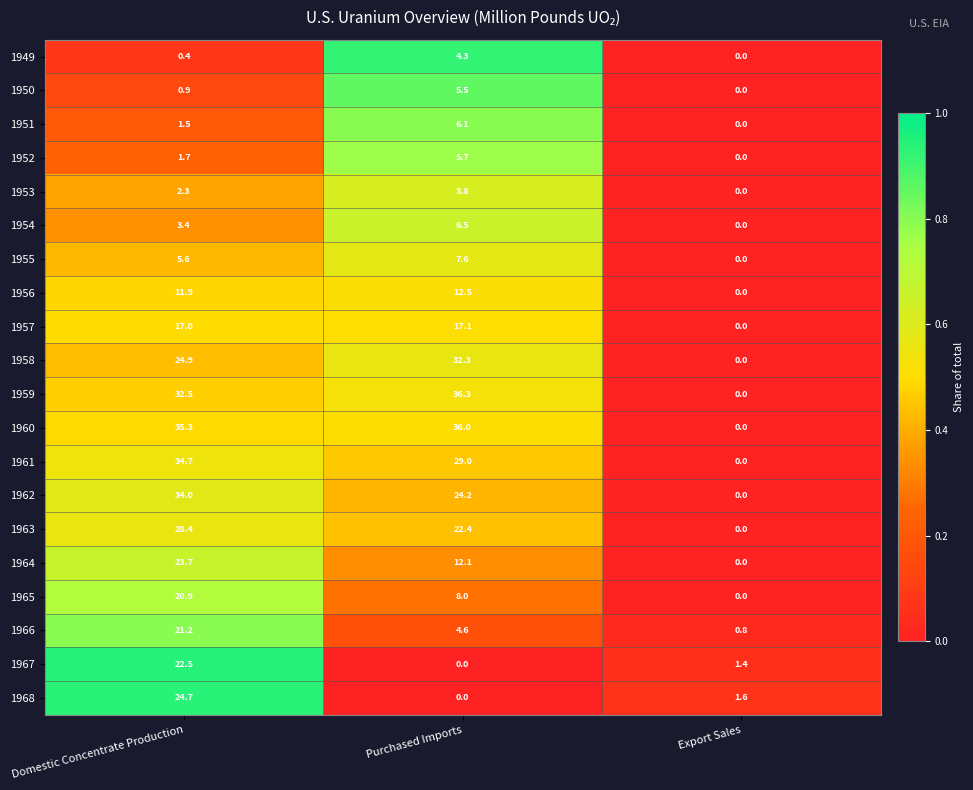

What is the difference between the second highest and minimum values in the 1951 series?

1.5